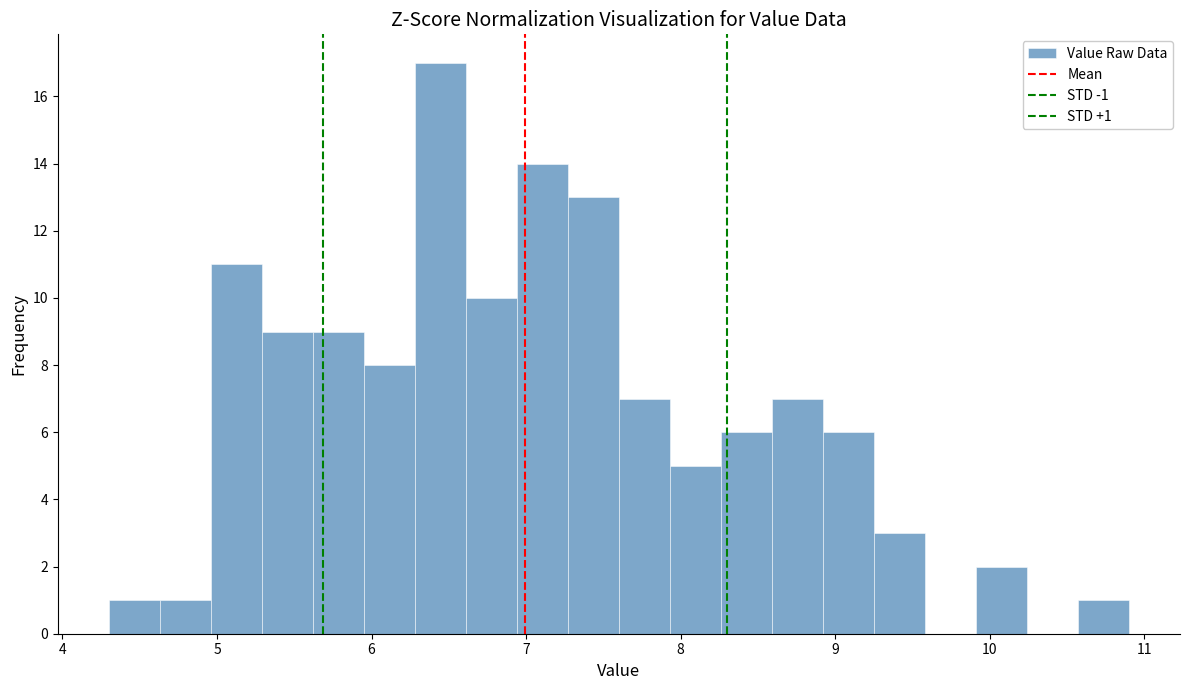

Around what value on the x-axis is the tallest bar? Give the approximate position of its centre, as read against the axis.

6.4